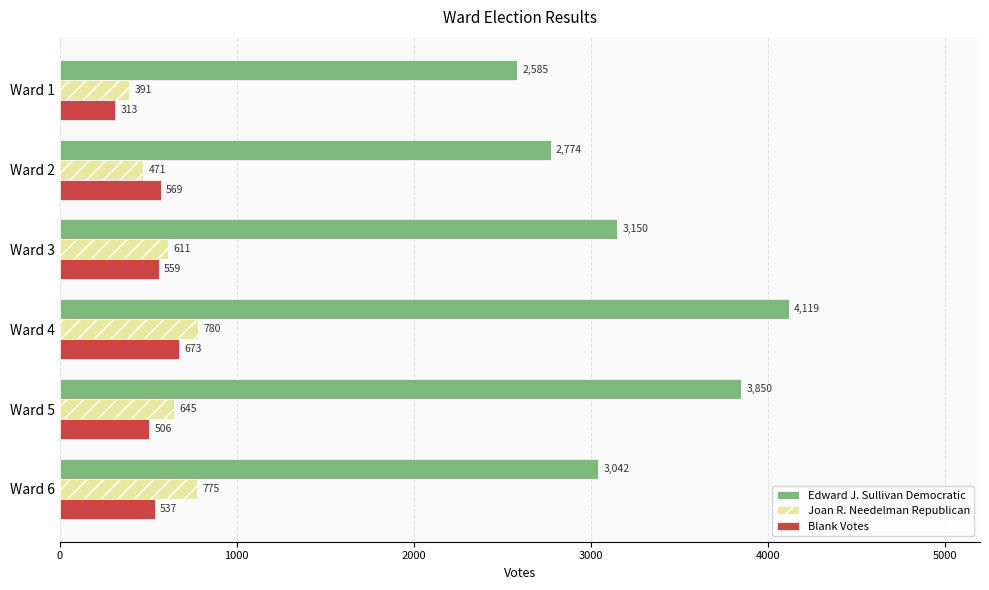

Which series has the largest range (max minus min)?

Edward J. Sullivan Democratic